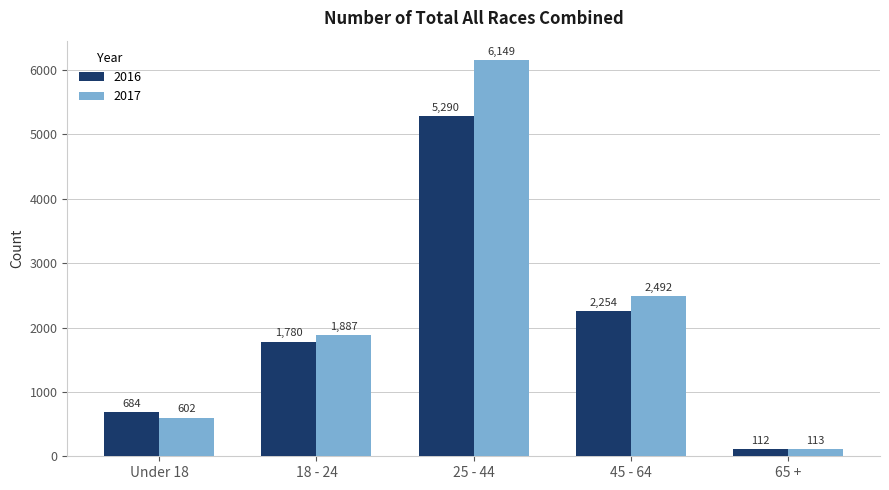

What is the difference between the 2016 values at 45 - 64 and 18 - 24?

474